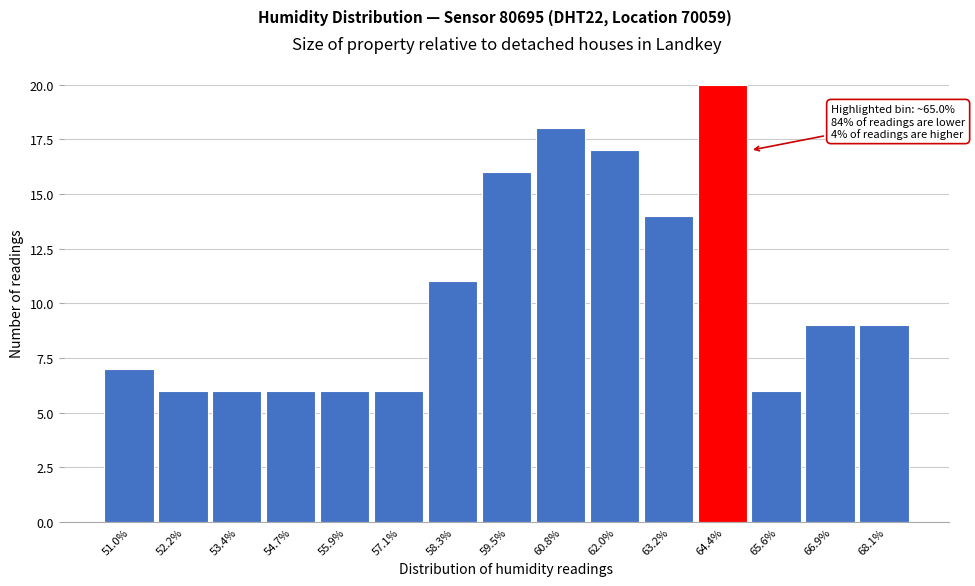

Reading left to right, extract all data points from this chart.

7	6	6	6	6	6	11	16	18	17	14	20	6	9	9